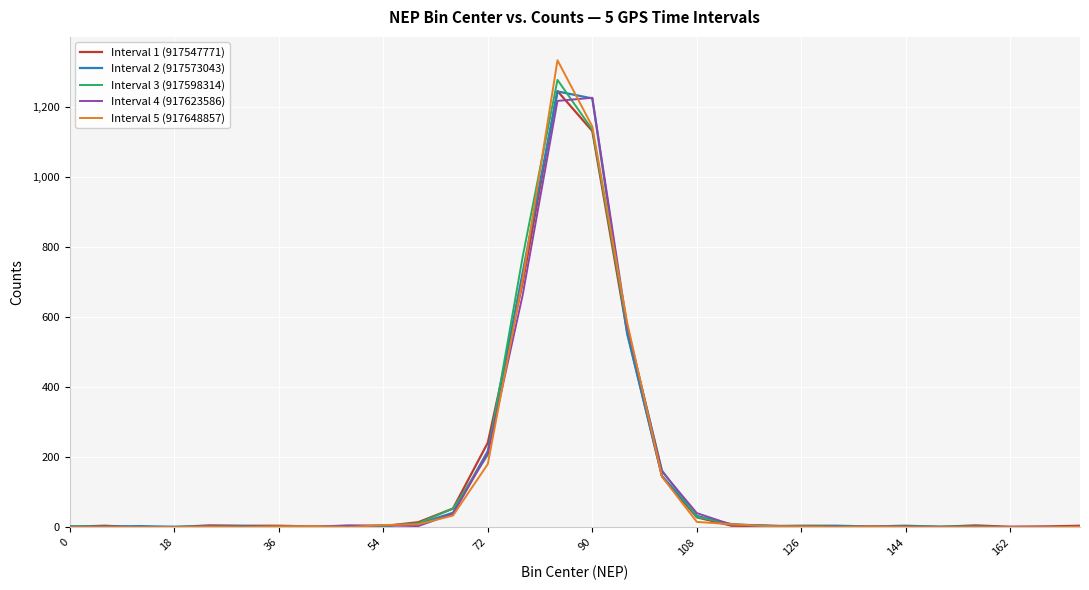

What is the highest value of the Interval 3 (917598314) series?

1276